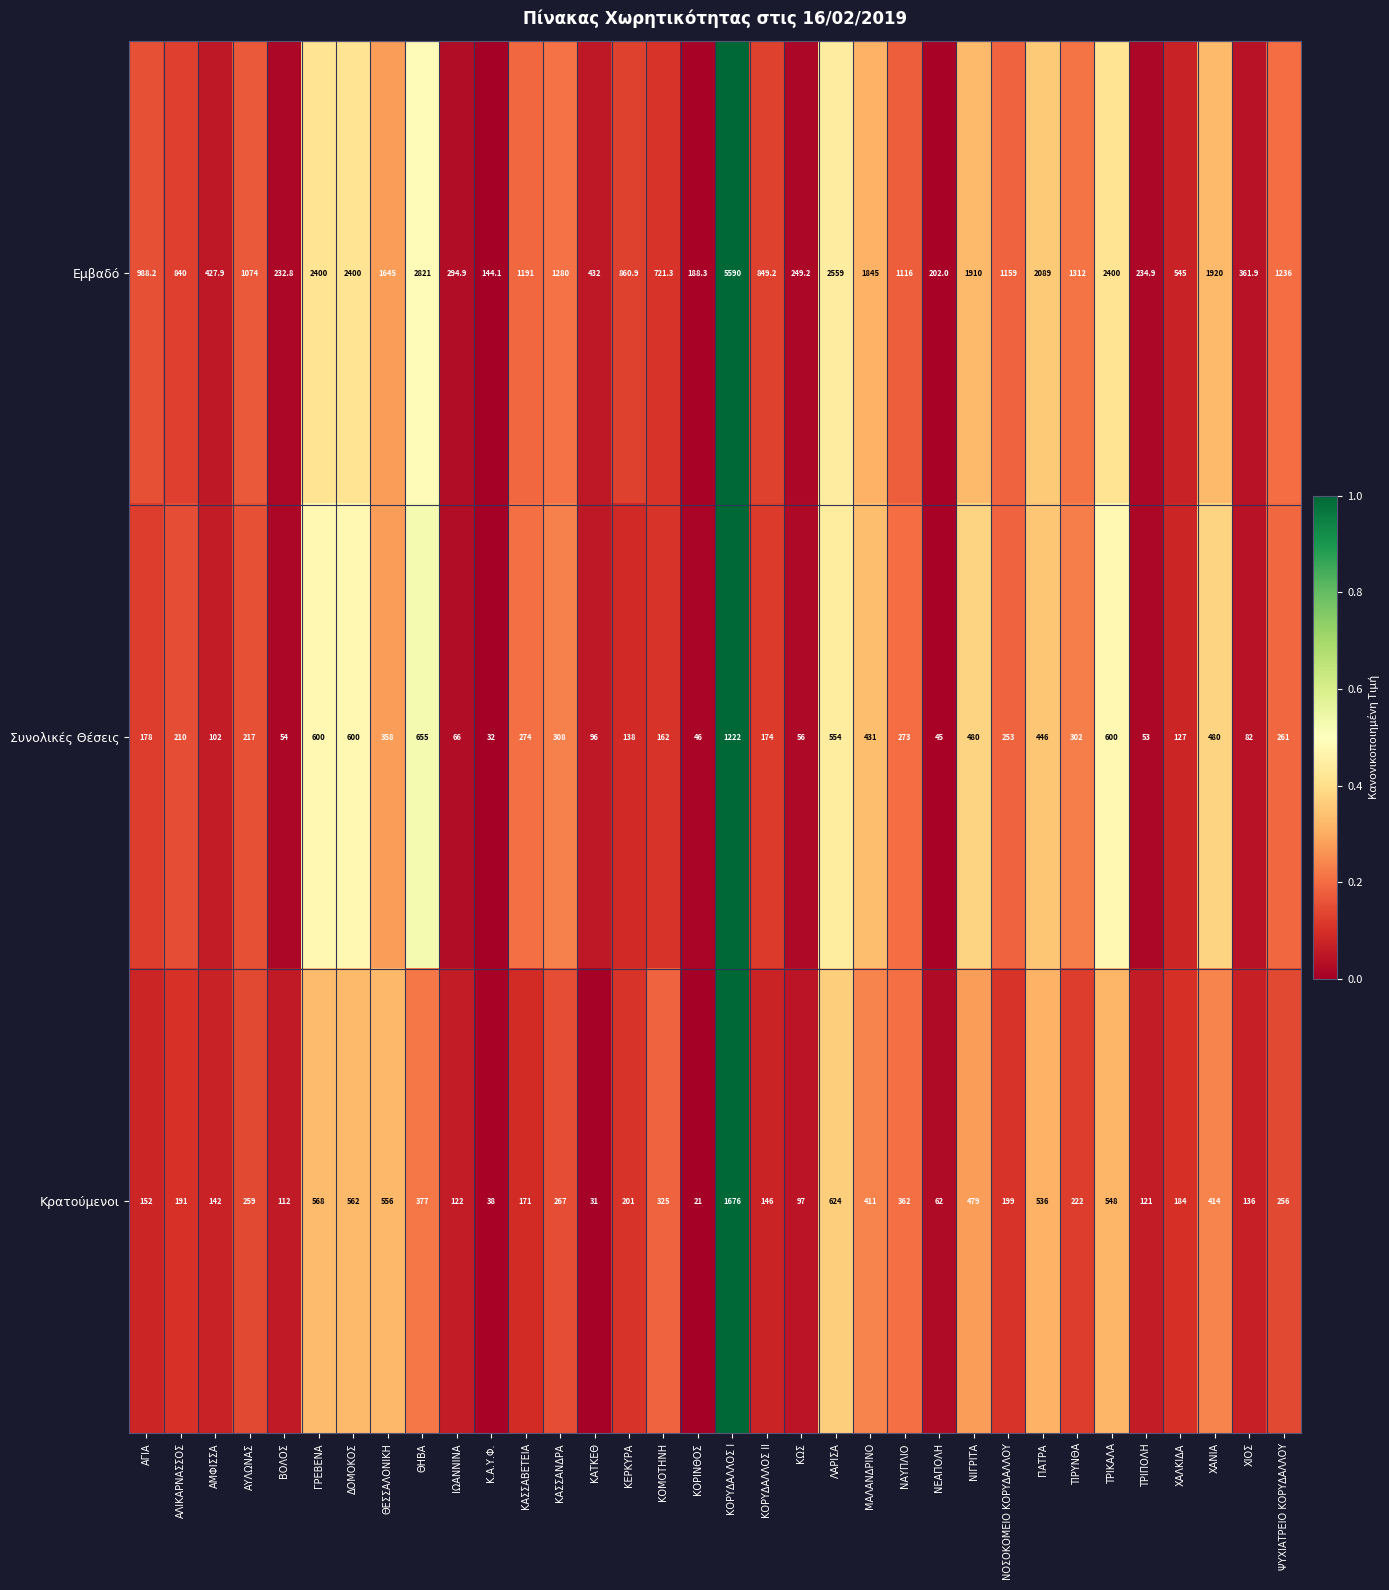

List the labels in order of Κρατούμενοι value, smallest first.

ΚΟΡΙΝΘΟΣ, ΚΑΤΚΕΘ, Κ.Α.Υ.Φ., ΝΕΑΠΟΛΗ, ΚΩΣ, ΒΟΛΟΣ, ΤΡΙΠΟΛΗ, ΙΩΑΝΝΙΝΑ, ΧΙΟΣ, ΑΜΦΙΣΣΑ, ΚΟΡΥΔΑΛΛΟΣ ΙΙ, ΑΓΙΑ, ΚΑΣΣΑΒΕΤΕΙΑ, ΧΑΛΚΙΔΑ, ΑΛΙΚΑΡΝΑΣΣΟΣ, ΝΟΣΟΚΟΜΕΙΟ ΚΟΡΥΔΑΛΛΟΥ, ΚΕΡΚΥΡΑ, ΤΙΡΥΝΘΑ, ΨΥΧΙΑΤΡΕΙΟ ΚΟΡΥΔΑΛΛΟΥ, ΑΥΛΩΝΑΣ, ΚΑΣΣΑΝΔΡΑ, ΚΟΜΟΤΗΝΗ, ΝΑΥΠΛΙΟ, ΘΗΒΑ, ΜΑΛΑΝΔΡΙΝΟ, ΧΑΝΙΑ, ΝΙΓΡΙΤΑ, ΠΑΤΡΑ, ΤΡΙΚΑΛΑ, ΘΕΣΣΑΛΟΝΙΚΗ, ΔΟΜΟΚΟΣ, ΓΡΕΒΕΝΑ, ΛΑΡΙΣΑ, ΚΟΡΥΔΑΛΛΟΣ Ι